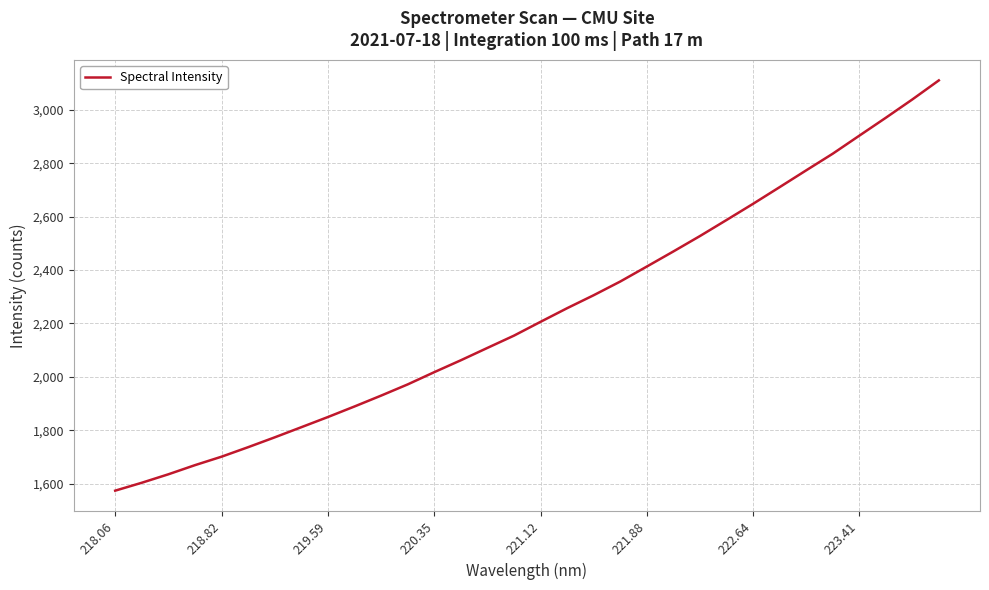

What is the maximum value shown in the chart?

3110.1